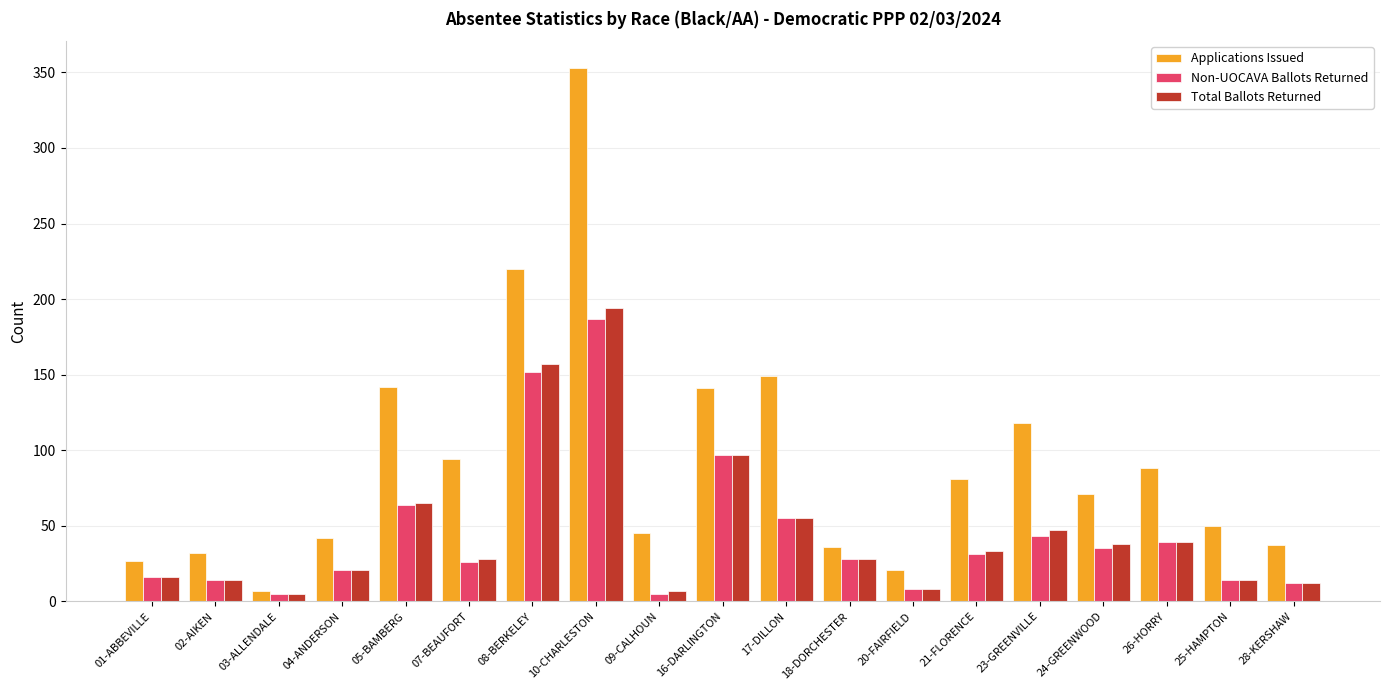

How many categories are shown in the chart?

19